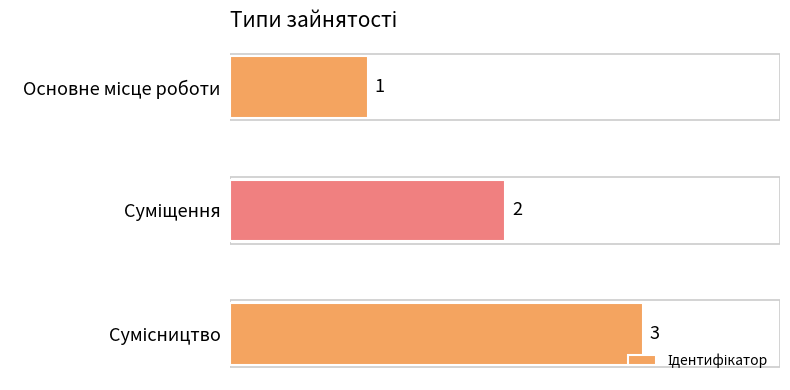

What is the difference between the maximum and minimum values?

2